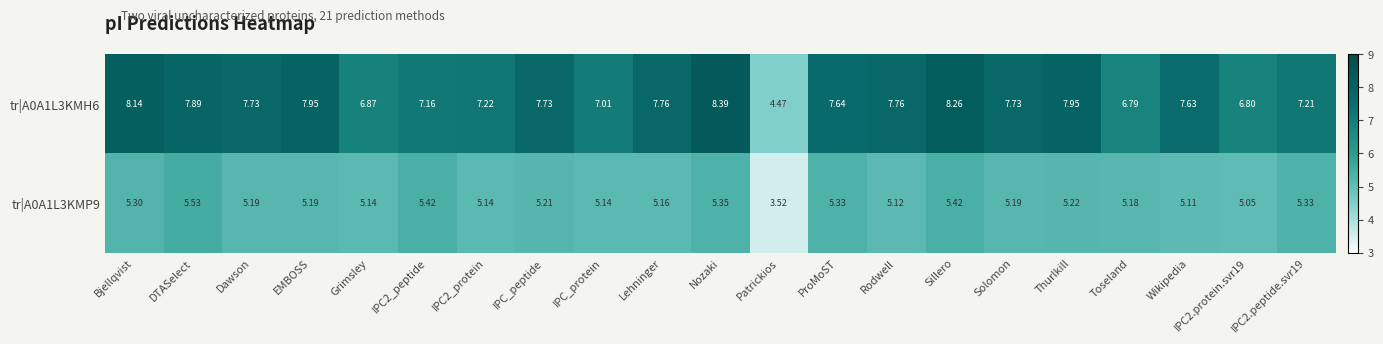

Which series changed the most between Bjellqvist and Wikipedia?

tr|A0A1L3KMH6